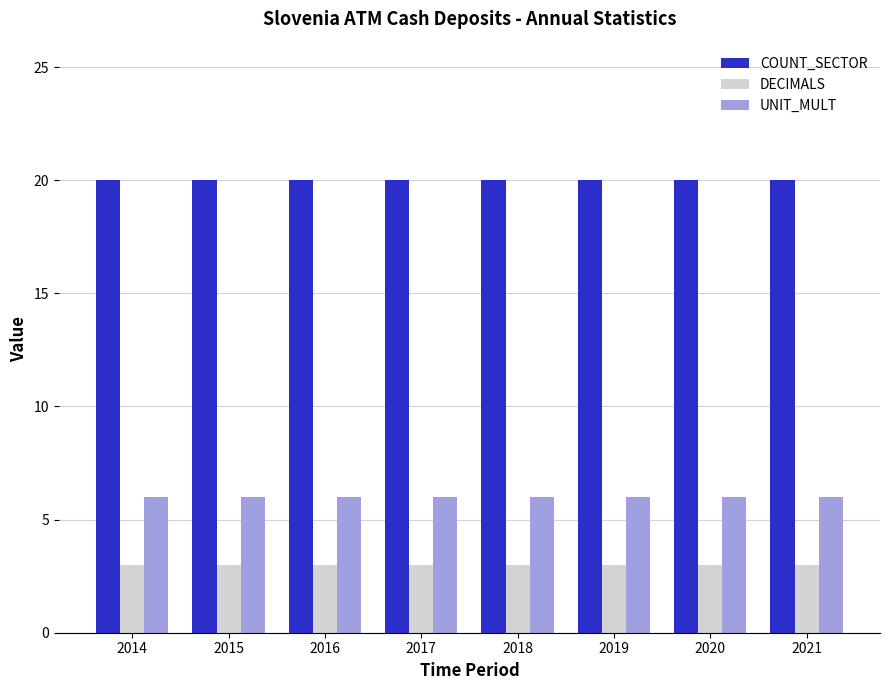

Which series has the largest total across all categories?

COUNT_SECTOR